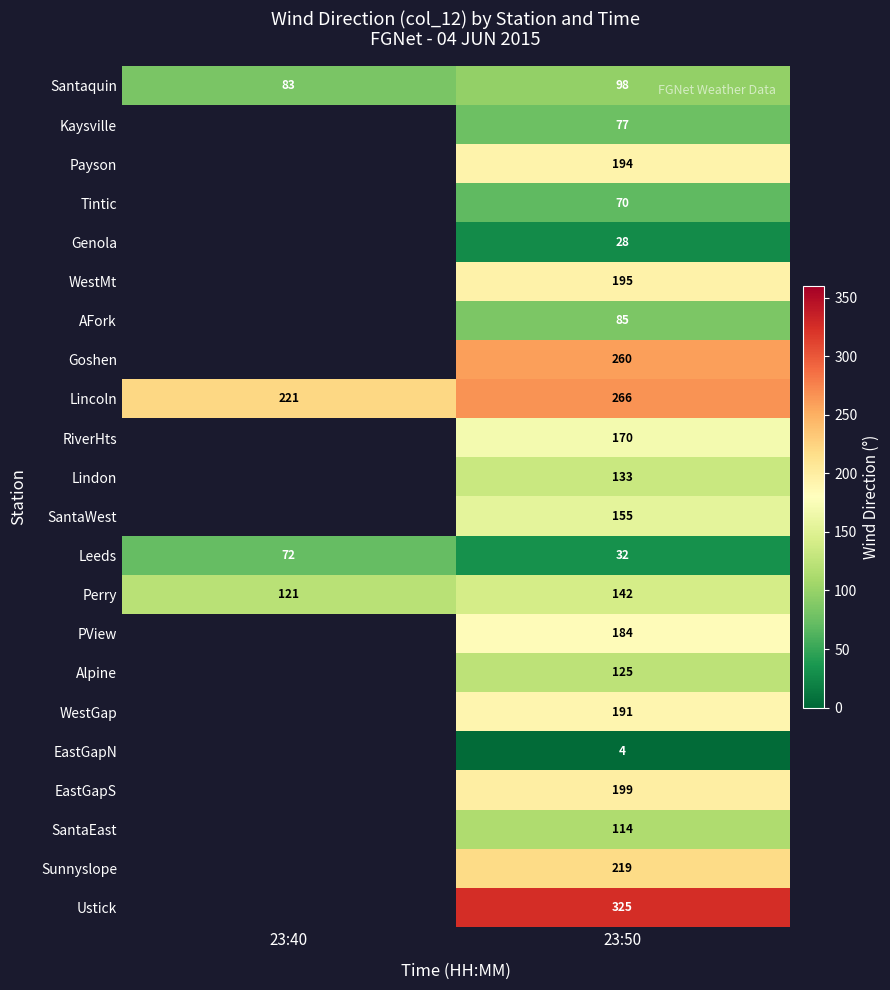

At which category is the sum across all series the highest?

23:50